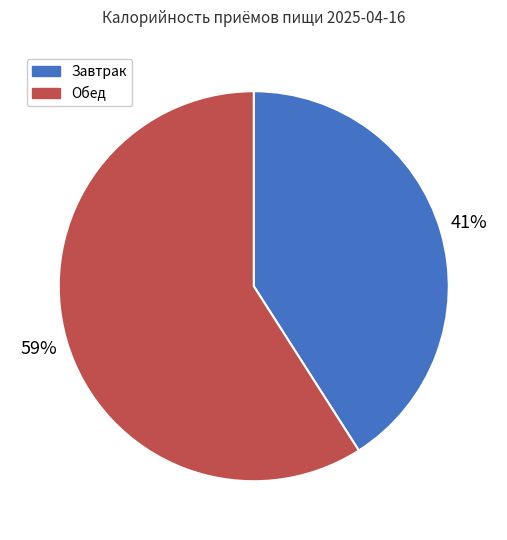

To the nearest percent, what is the combined percentage of Обед and Завтрак?

100%